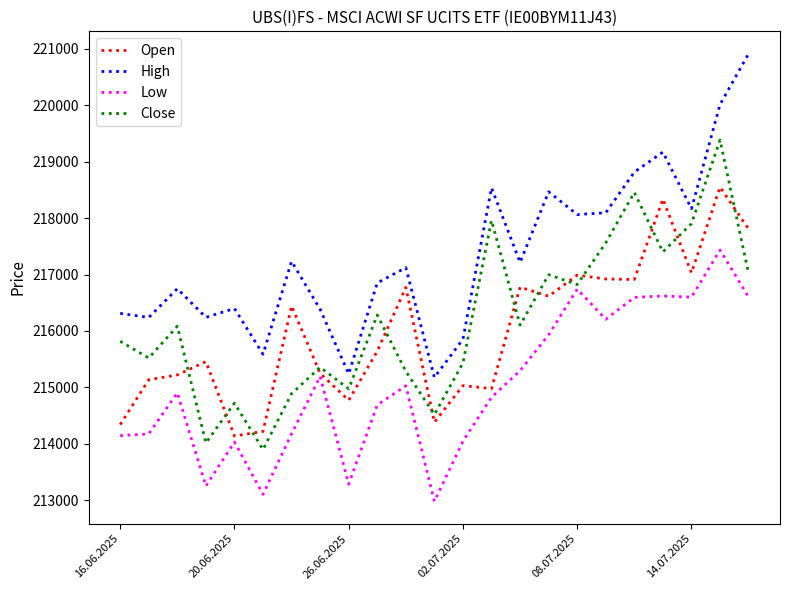

True or false: Low and High cross at least once.

False